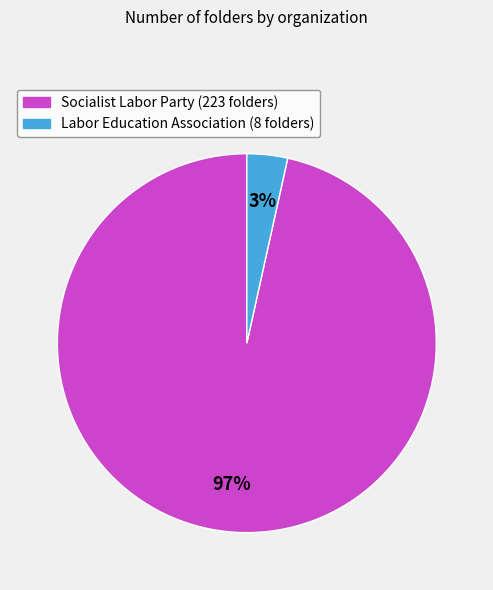

Count the number of slices in the pie.

2